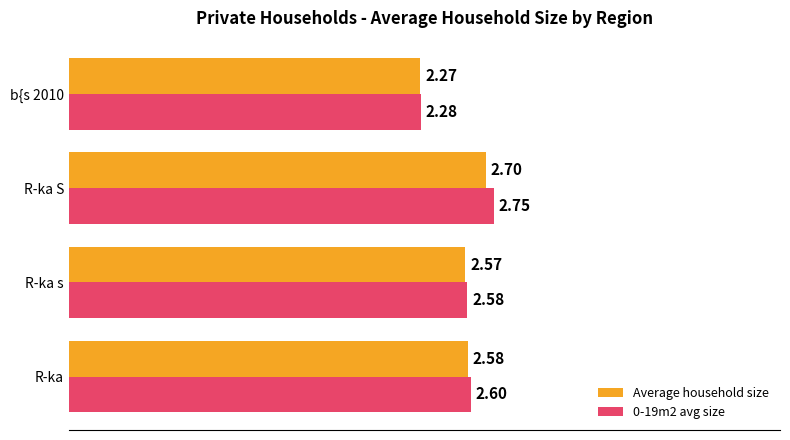

Which label corresponds to the largest value in the chart?

R-ka S